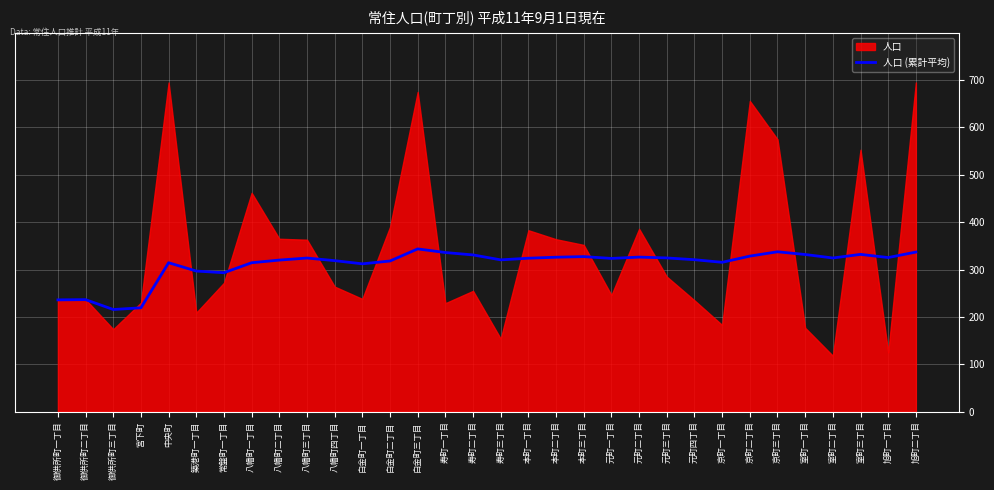

What is the approximate value of 人口 (累計平均) at 寿町三丁目?

320.5